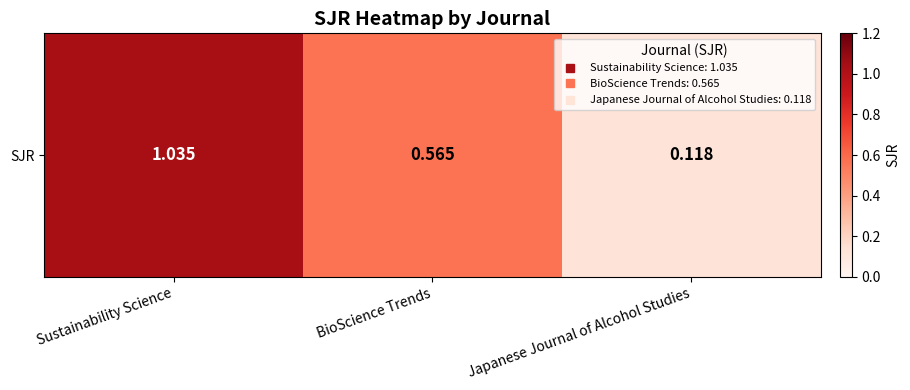

What is the difference between the maximum and minimum values?

0.9